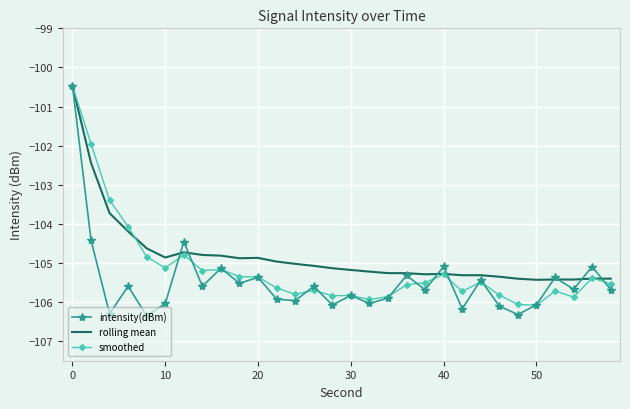

True or false: rolling mean has more than 2 interior local peaks.

True